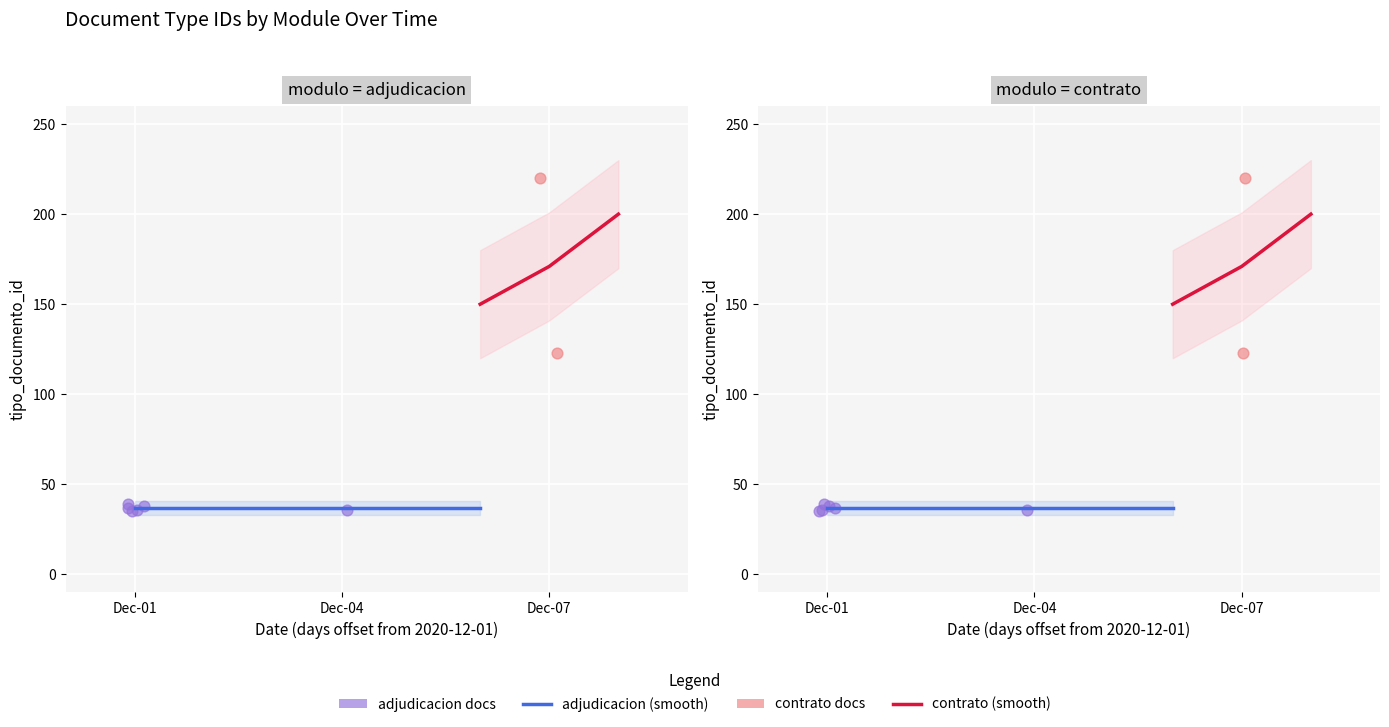

Approximately how many times larger is the value at Dec-07 compared to Dec-01?

1.0